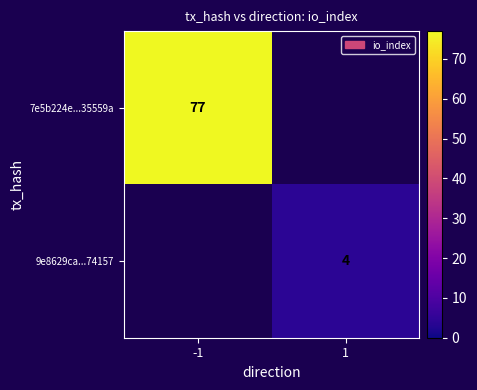

True or false: 7e5b224e...35559a has a value of 77 at -1.

True